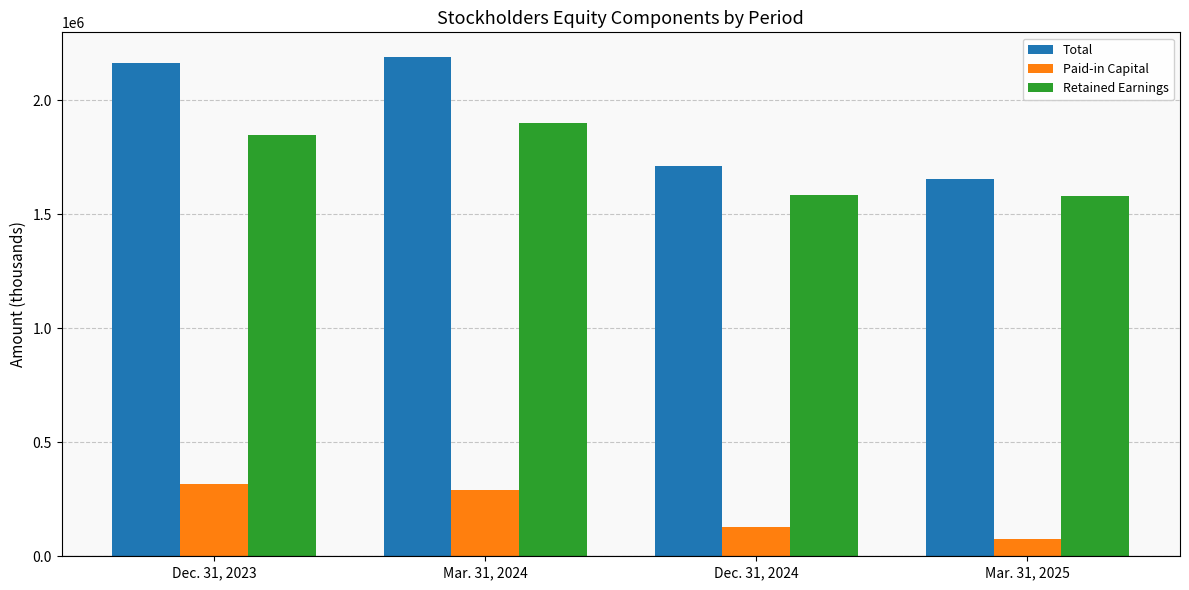

Count the number of categories in the chart.

4